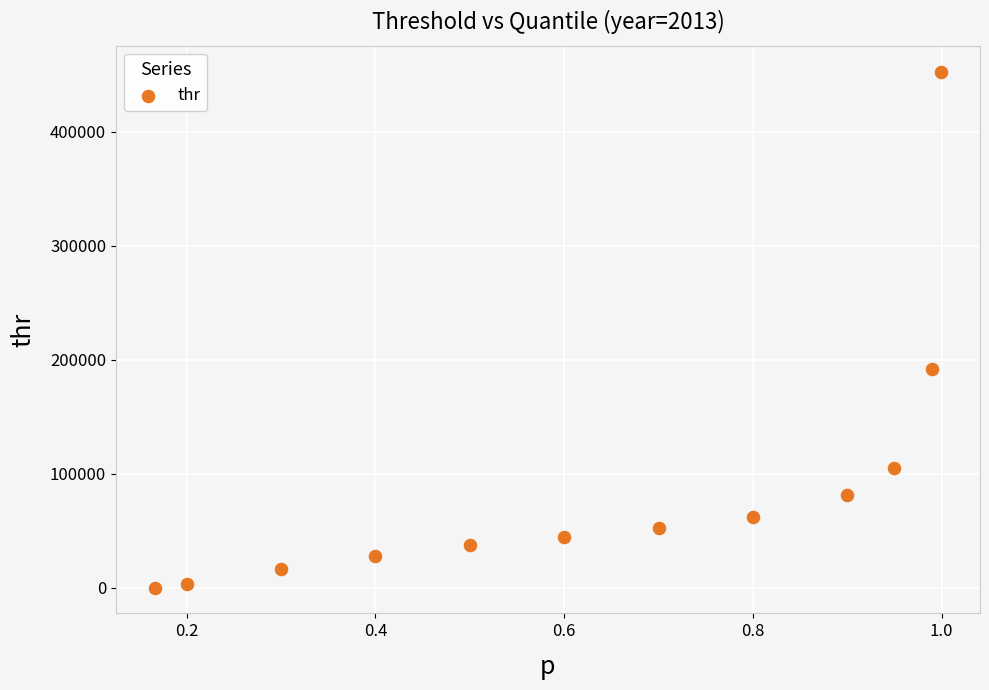

What is the average Y value?

89529.7